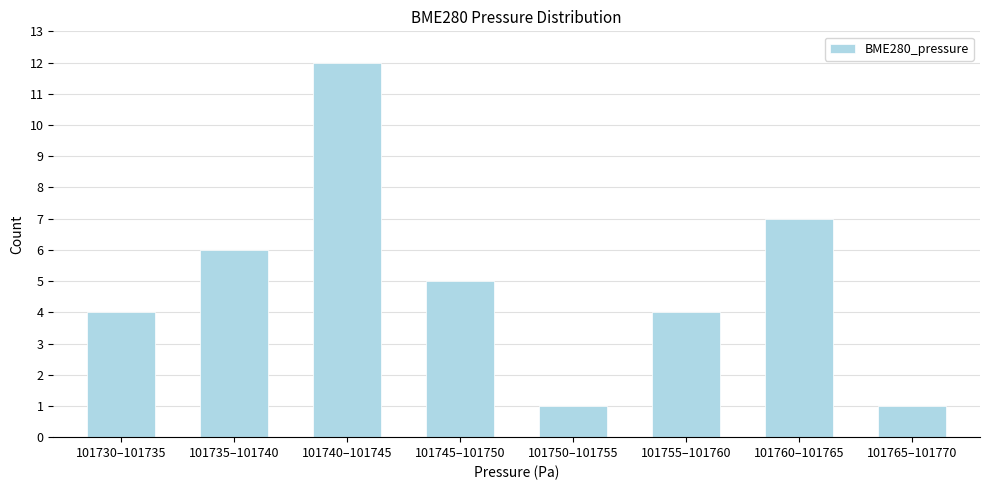

Reading right to left, what are all the values shown in this chart?

1	7	4	1	5	12	6	4